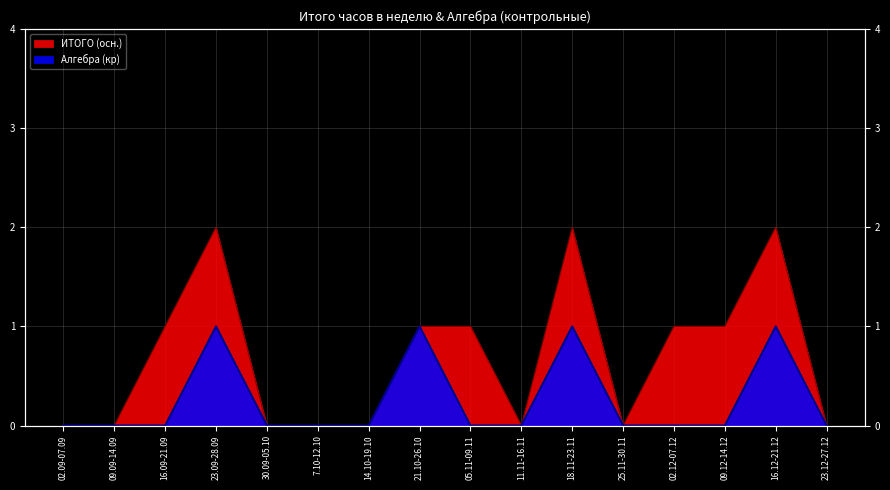

Where is the first local maximum for ИТОГО (осн.)?

23.09-28.09